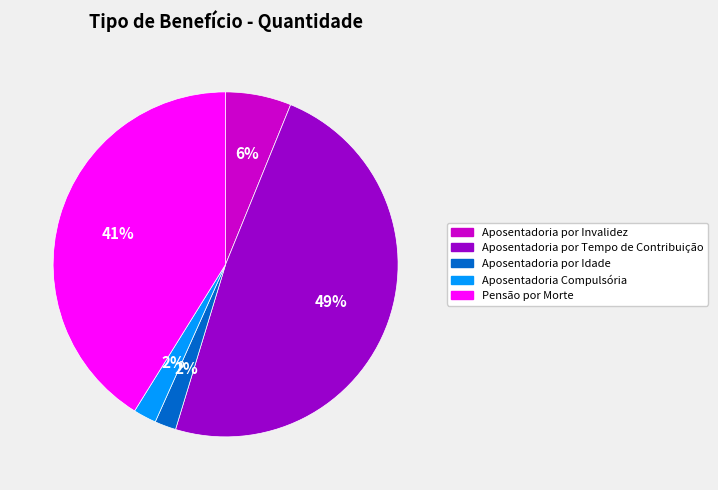

Which has a higher value, Pensão por Morte or Aposentadoria por Idade?

Pensão por Morte